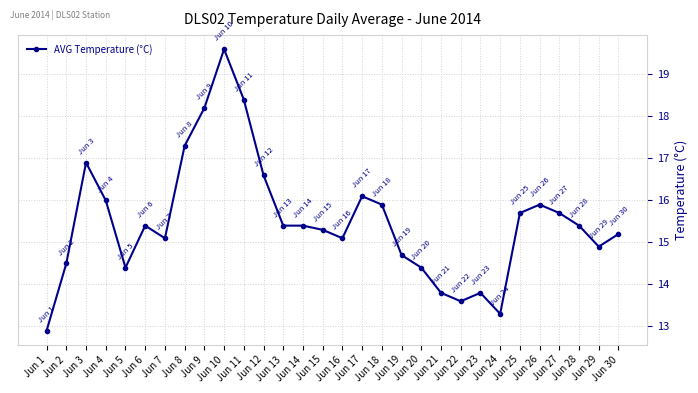

How many data points are less than 15?

10